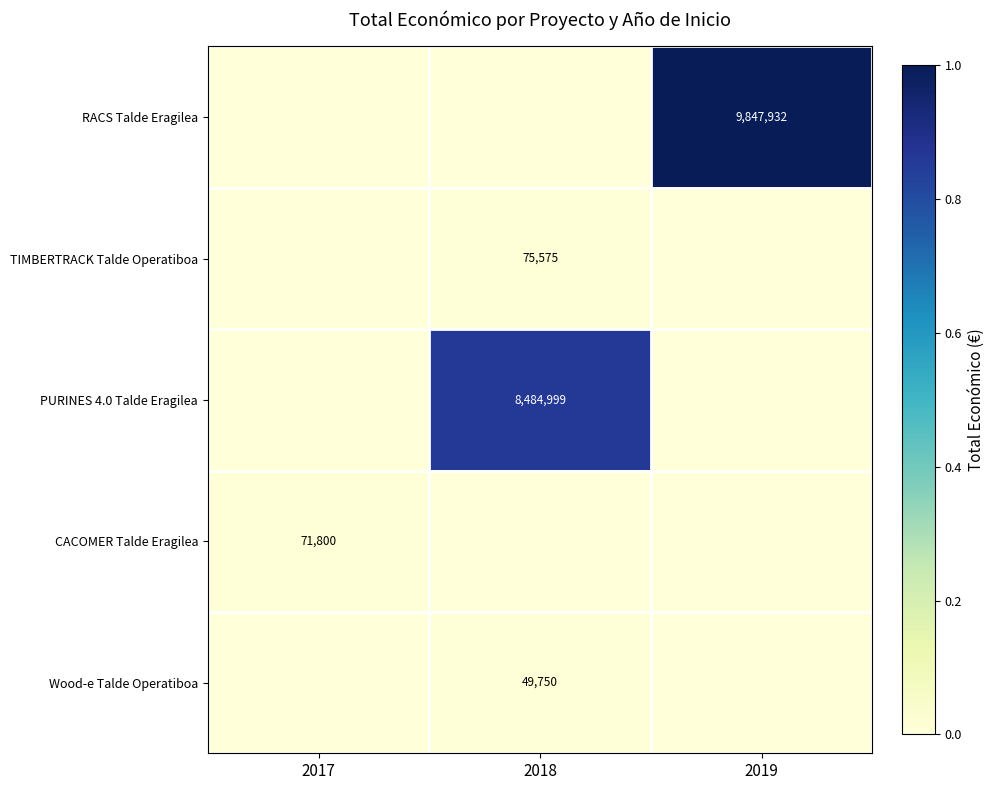

The Wood-e Talde Operatiboa series shows 49750 at 2018. True or false?

True